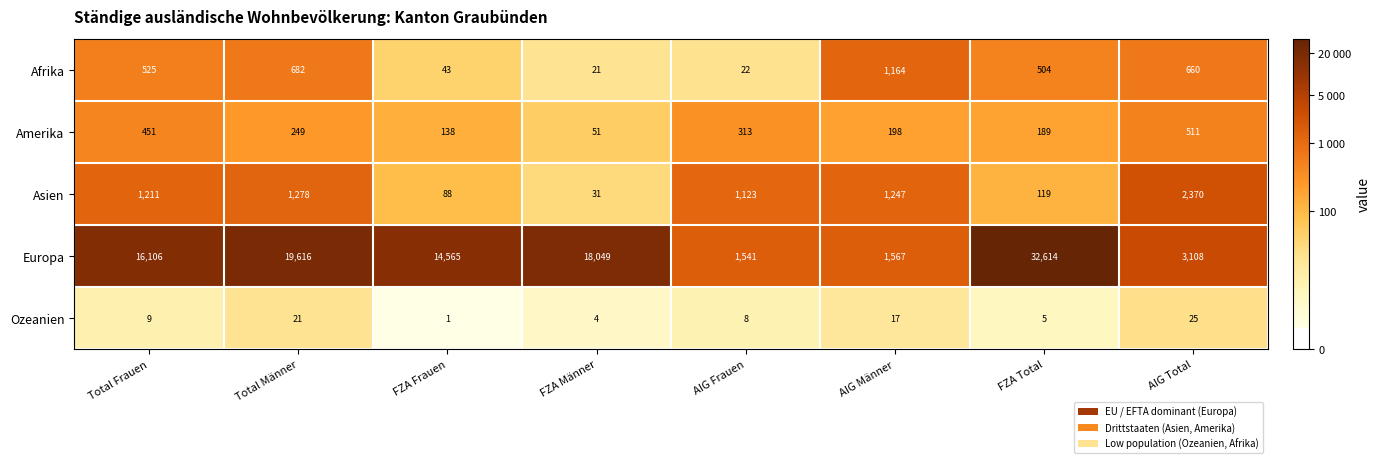

At Total Frauen, list the series in order from smallest to largest.

Ozeanien, Amerika, Afrika, Asien, Europa